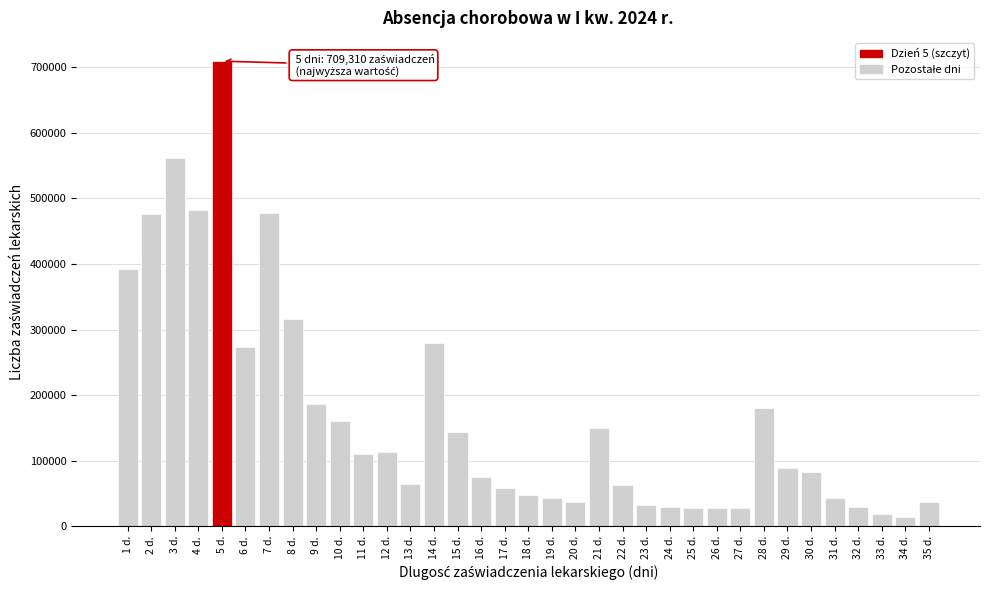

What is the value of the 31st bar from the left?

42541